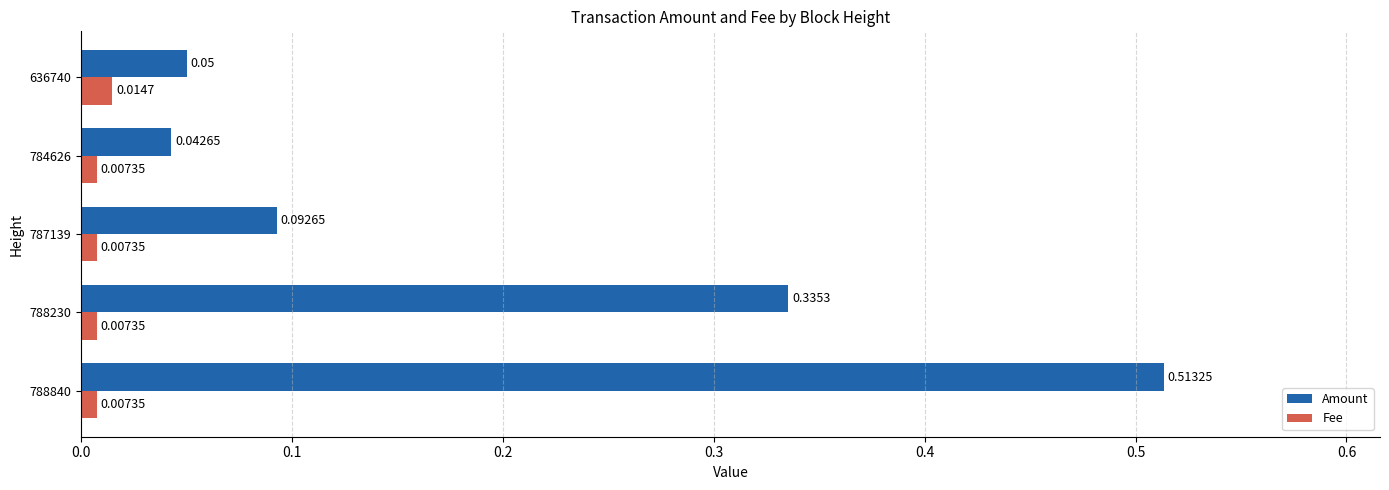

Which series changed the most between 788840 and 788230?

Amount